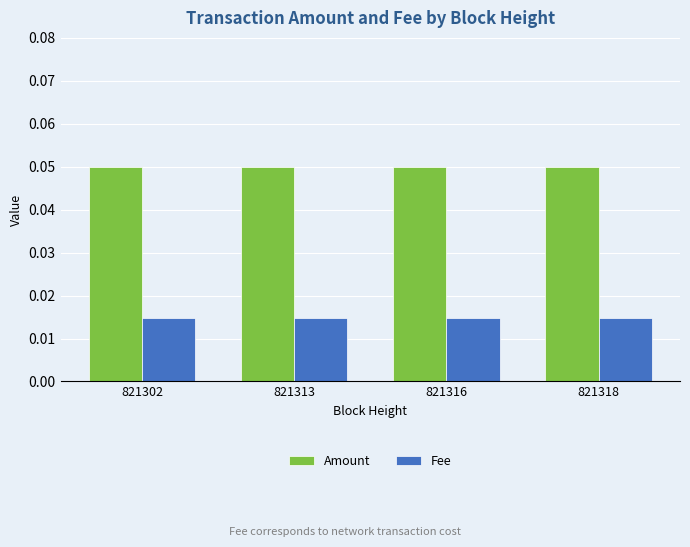

What is the sum of all Amount values?

0.2